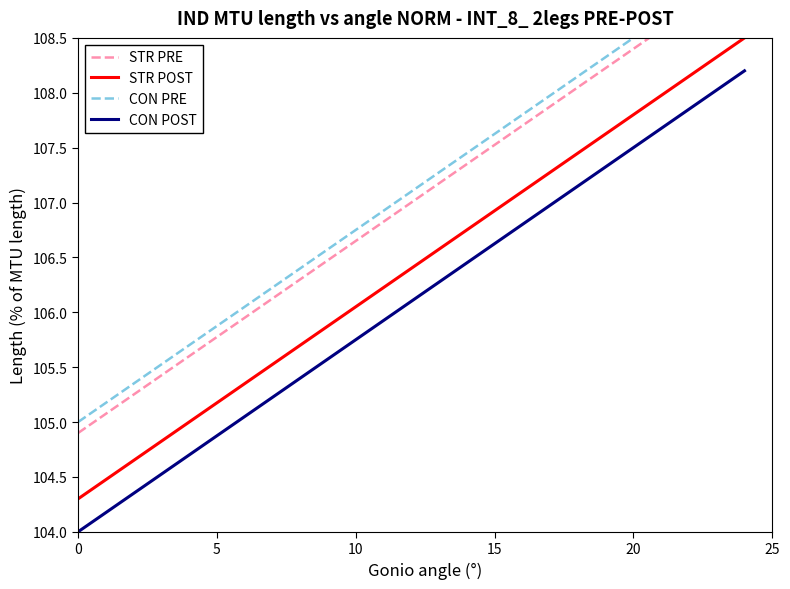

What is the average value of the STR POST series?

106.4